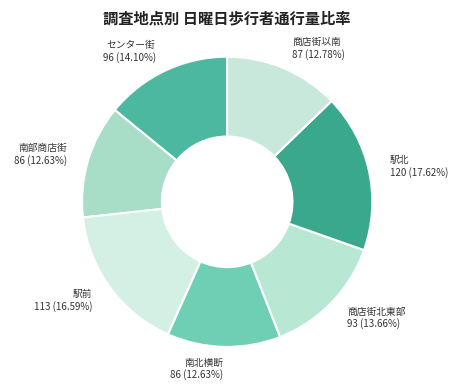

Is there any slice that represents more than half of the pie?

No